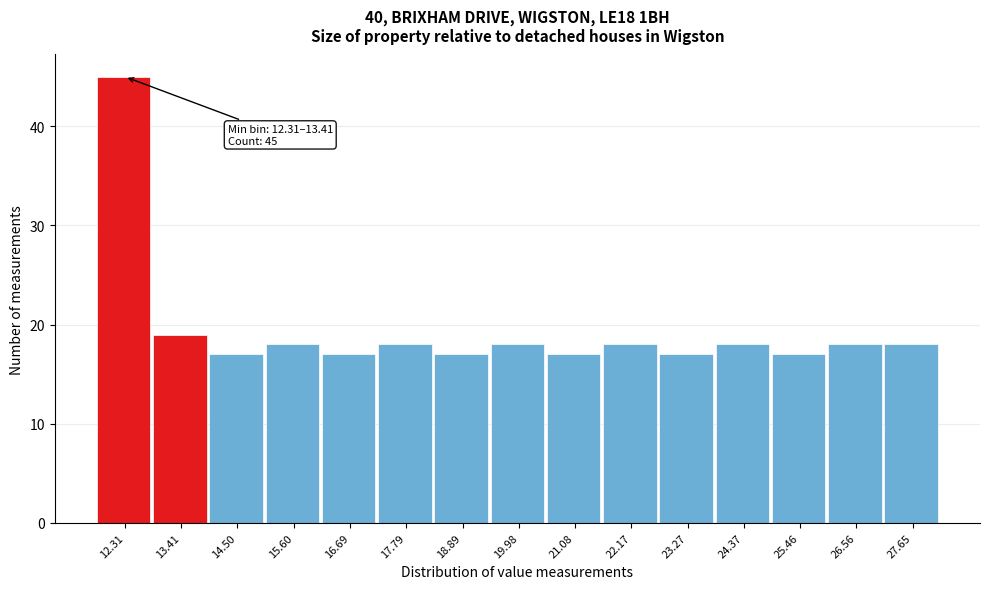

Reading left to right, what are all the values shown in this chart?

12.31=45	13.41=19	14.50=17	15.60=18	16.69=17	17.79=18	18.89=17	19.98=18	21.08=17	22.17=18	23.27=17	24.37=18	25.46=17	26.56=18	27.65=18